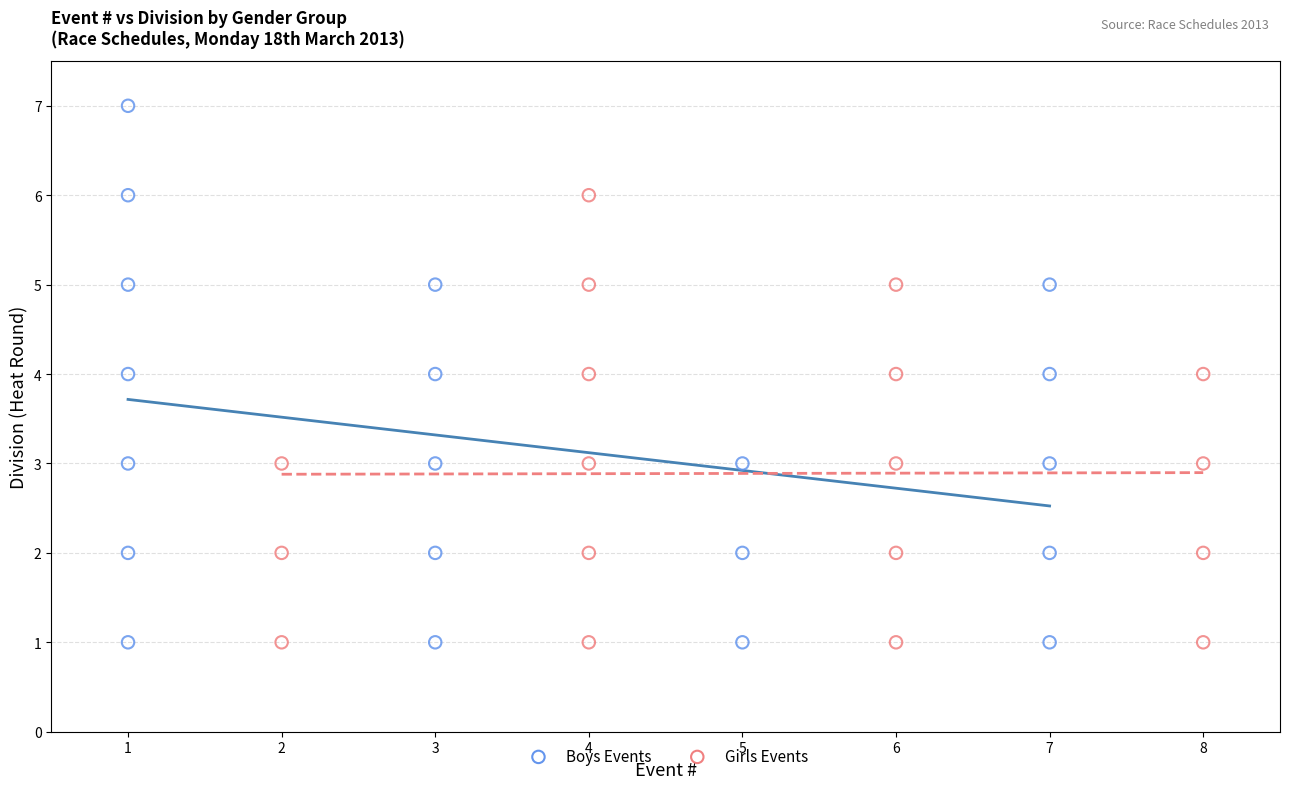

Which series has the largest Y range (max minus min)?

Boys Events